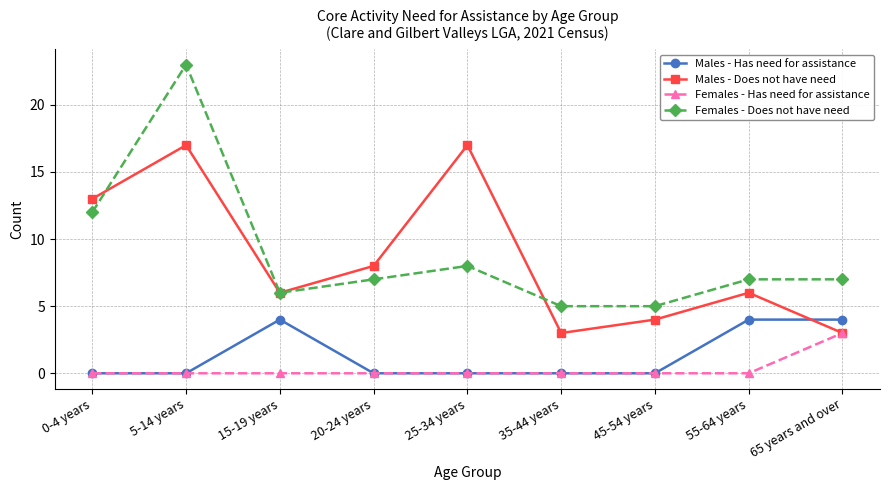

How many series are shown in this chart?

4